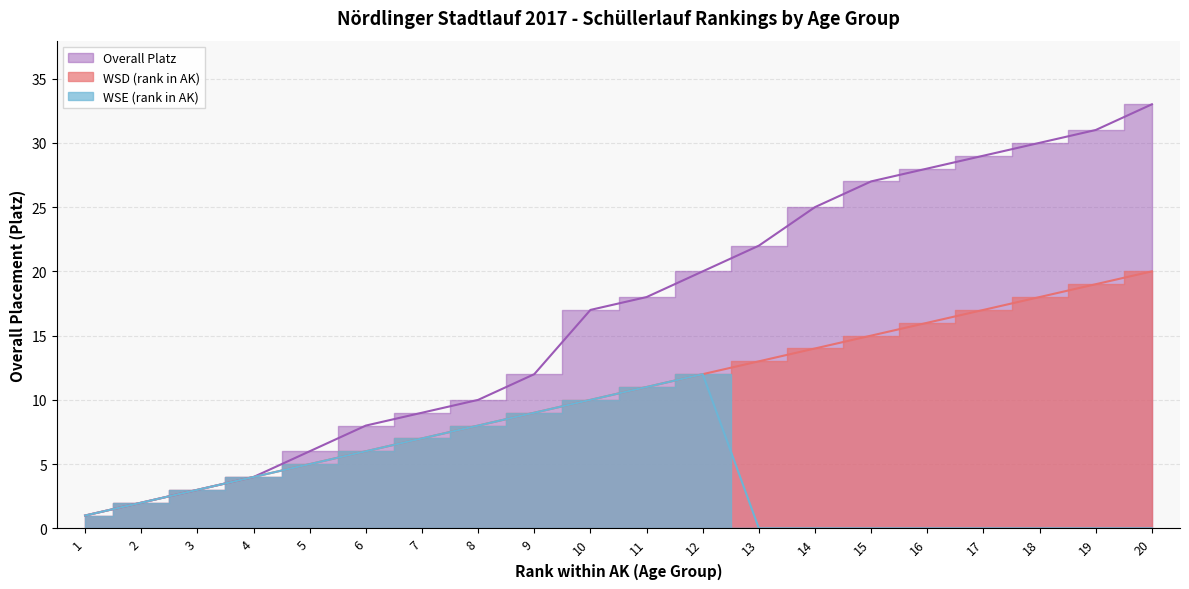

What is the difference between the maximum and minimum values in the WSD (rank in AK) series?

19